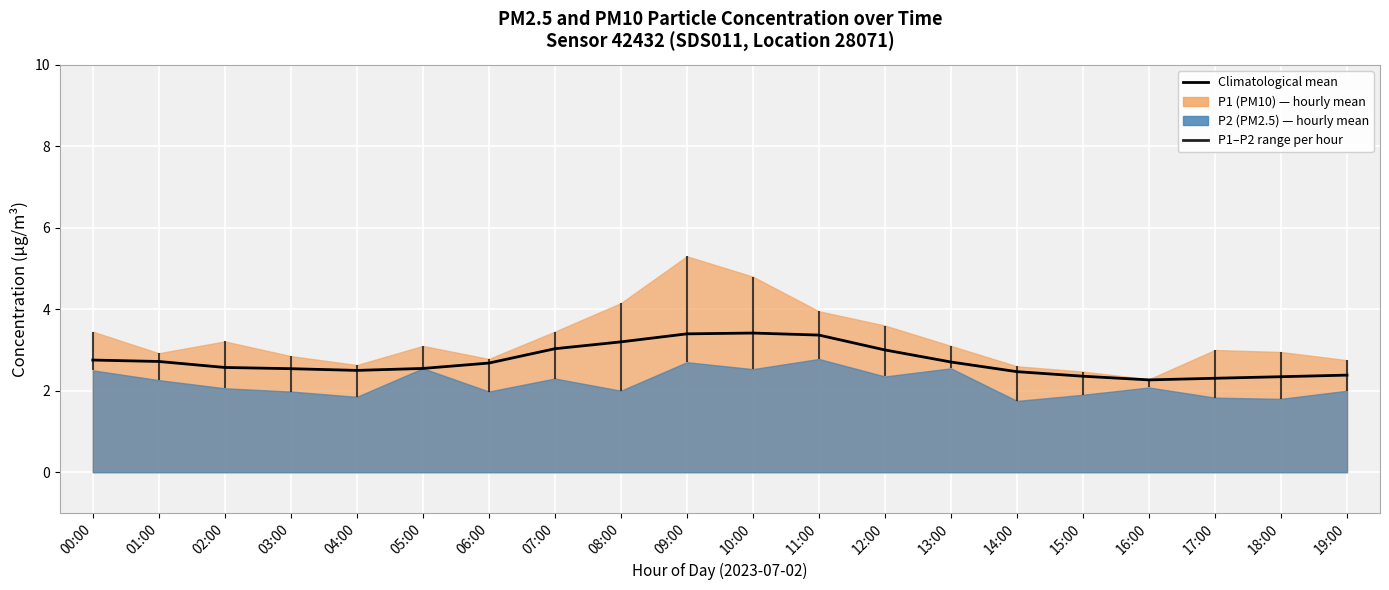

Approximately how many times larger is the value at 06:00 compared to 04:00?

1.1